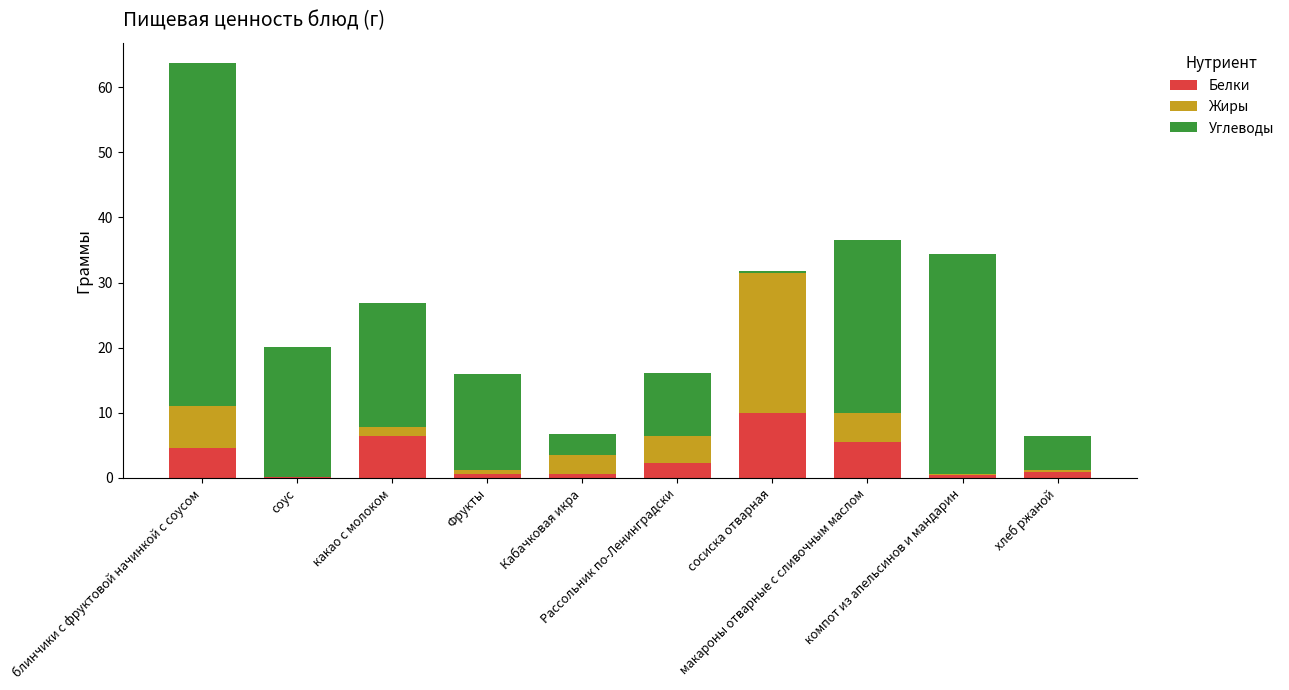

What value does the Белки series have at хлеб ржаной?

0.9